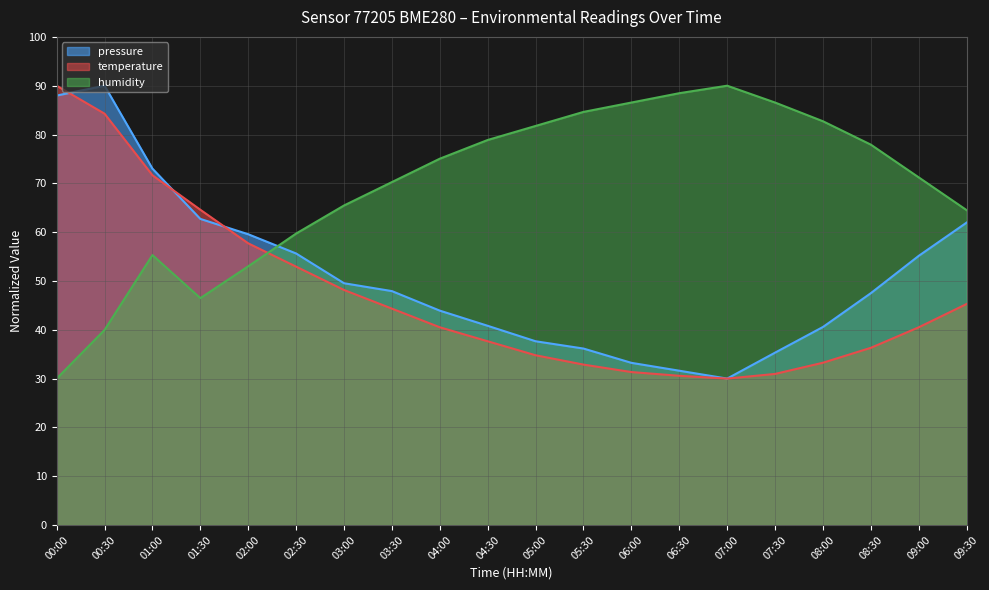

How many data points in pressure are less than 47?

9